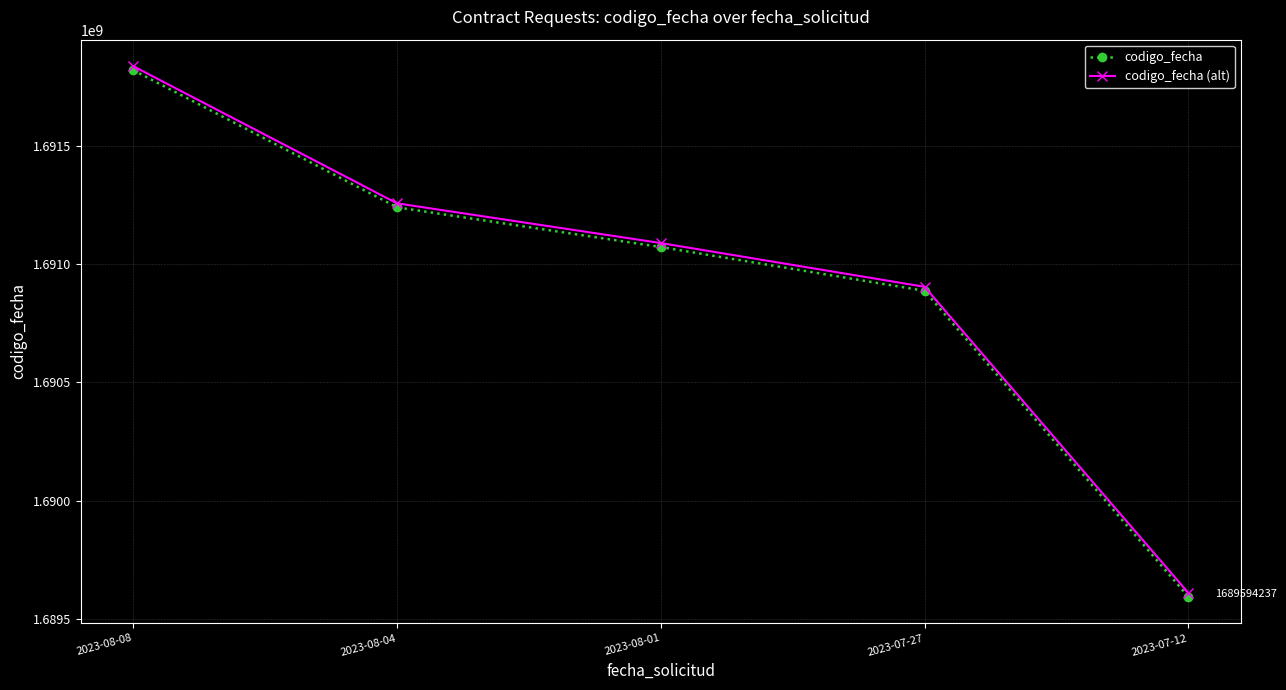

Is it true that codigo_fecha (alt) equals 765468522.5 at 2023-08-08?

False